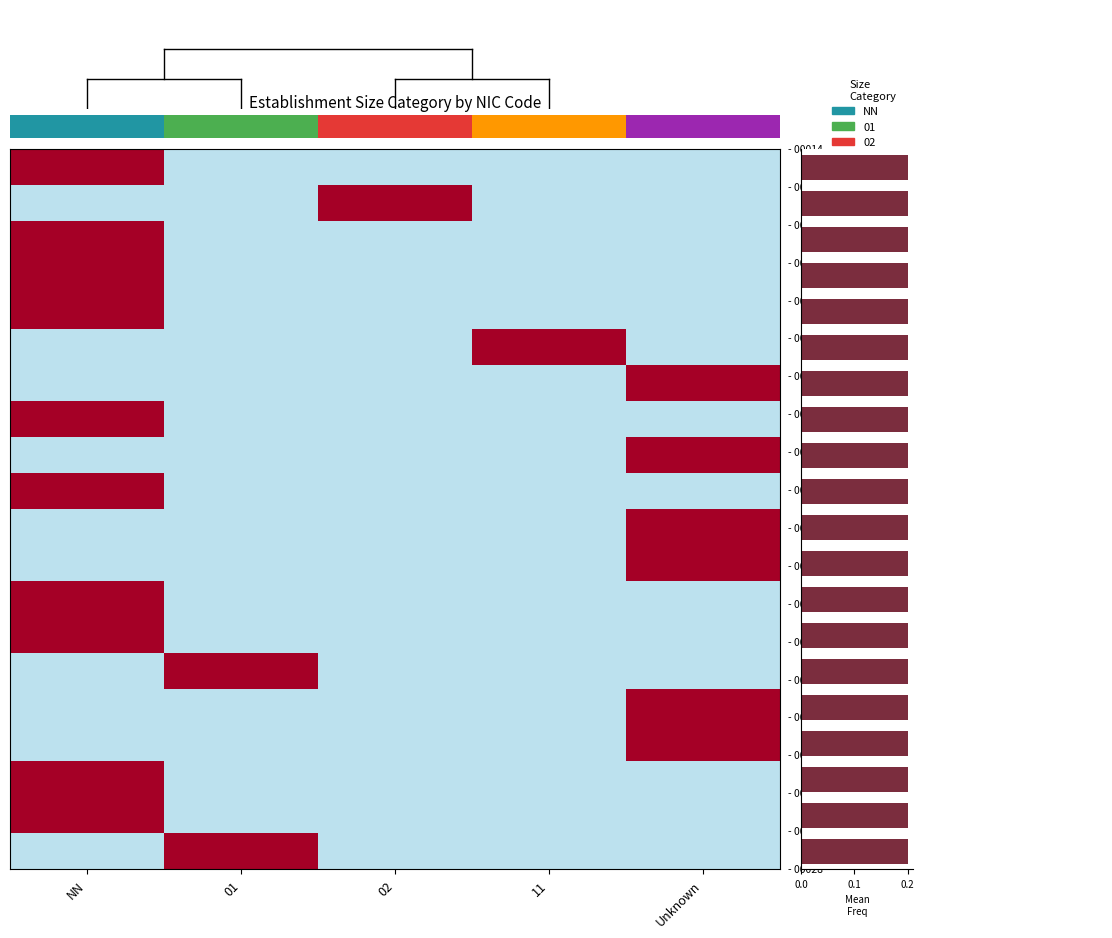

True or false: 00011 has a value of -0.9 at NN.

False